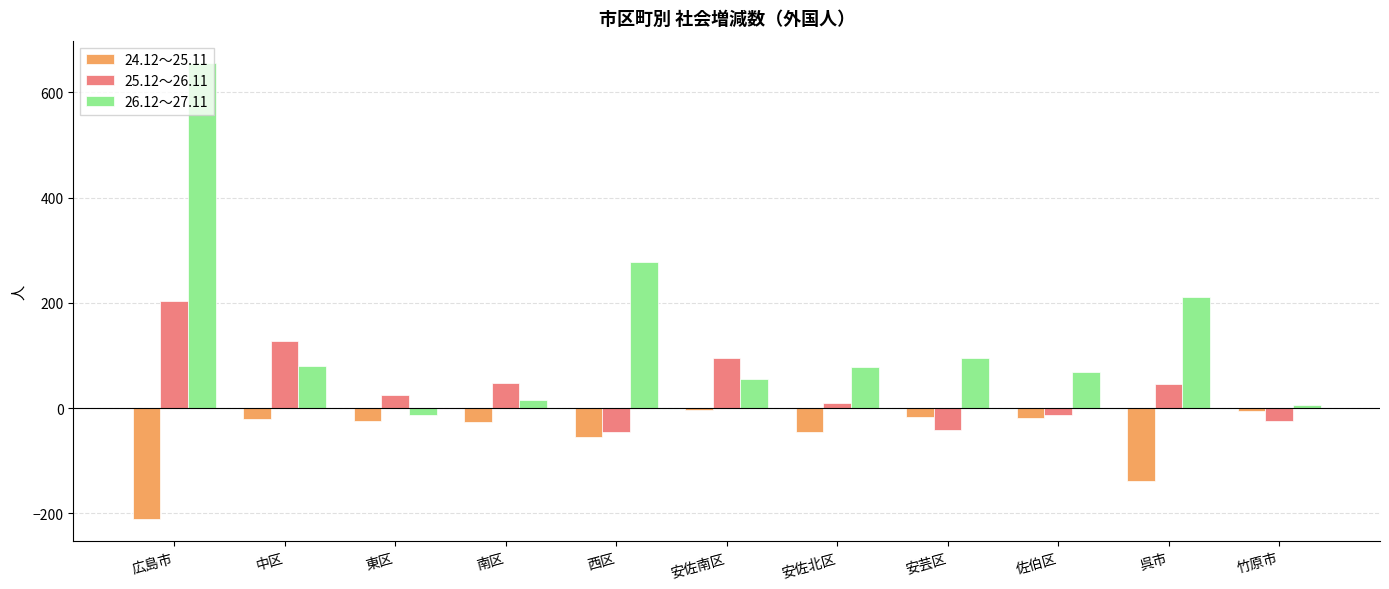

What value does the 25.12～26.11 series have at 呉市, to the nearest 5?

45